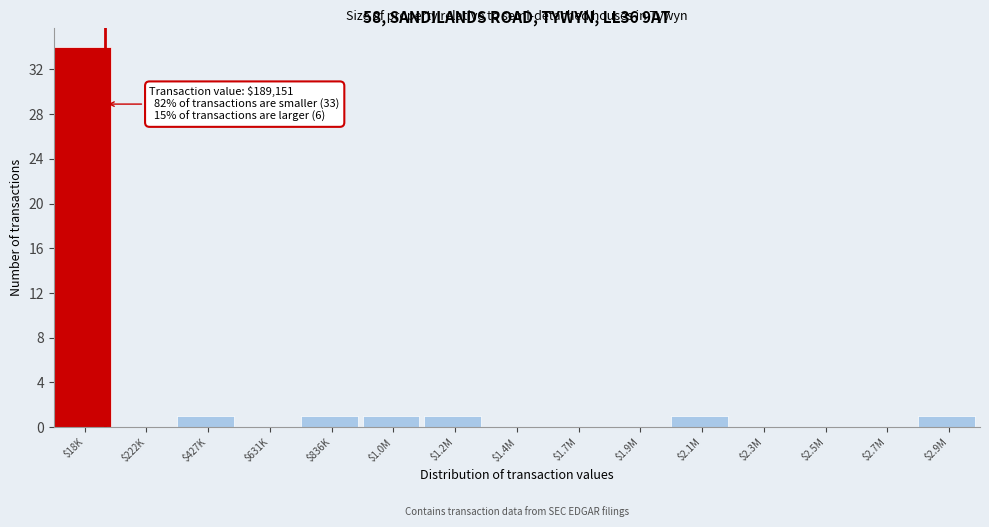

Which category has the highest value across all series?

$18K